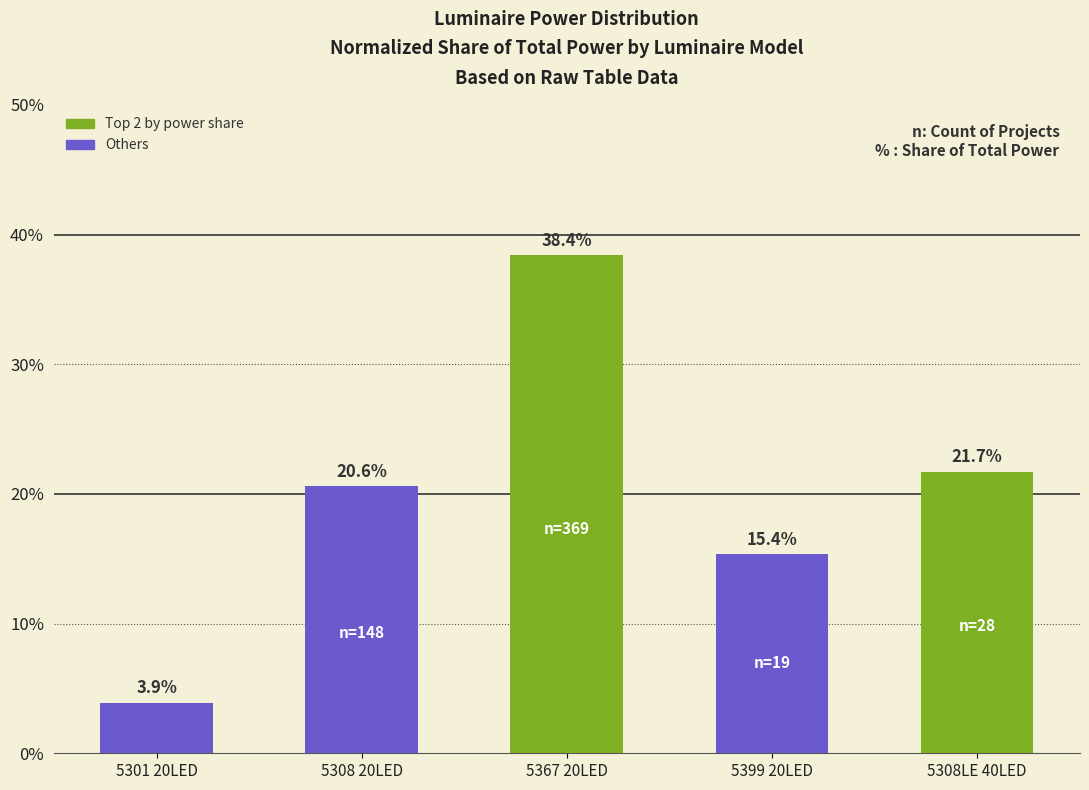

How many bars are there in total?

5